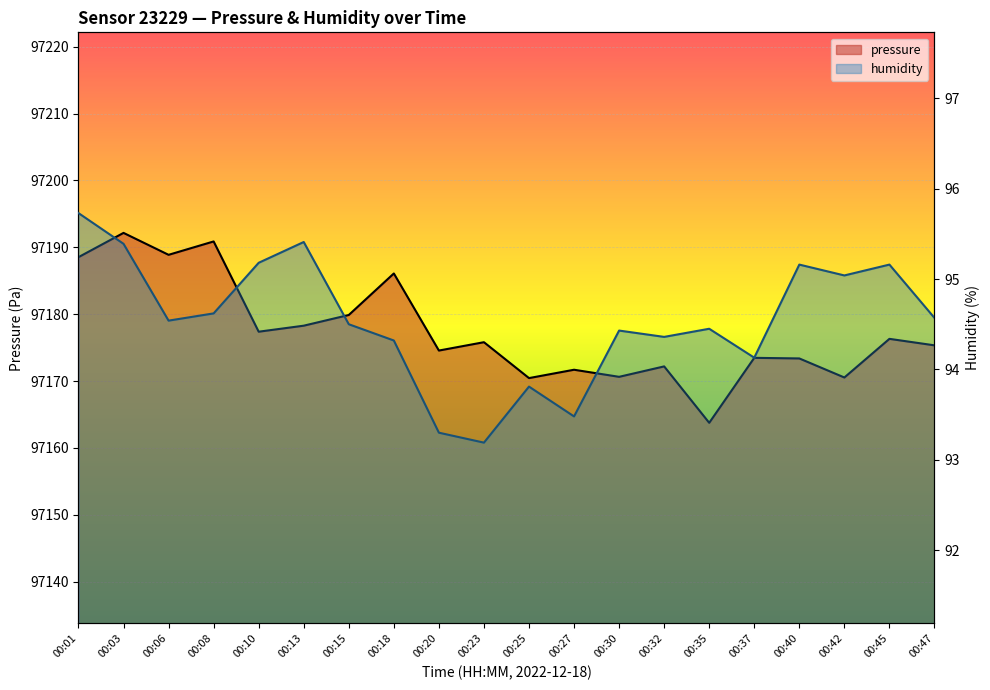

True or false: humidity has more than 1 points higher than both neighbors.

True